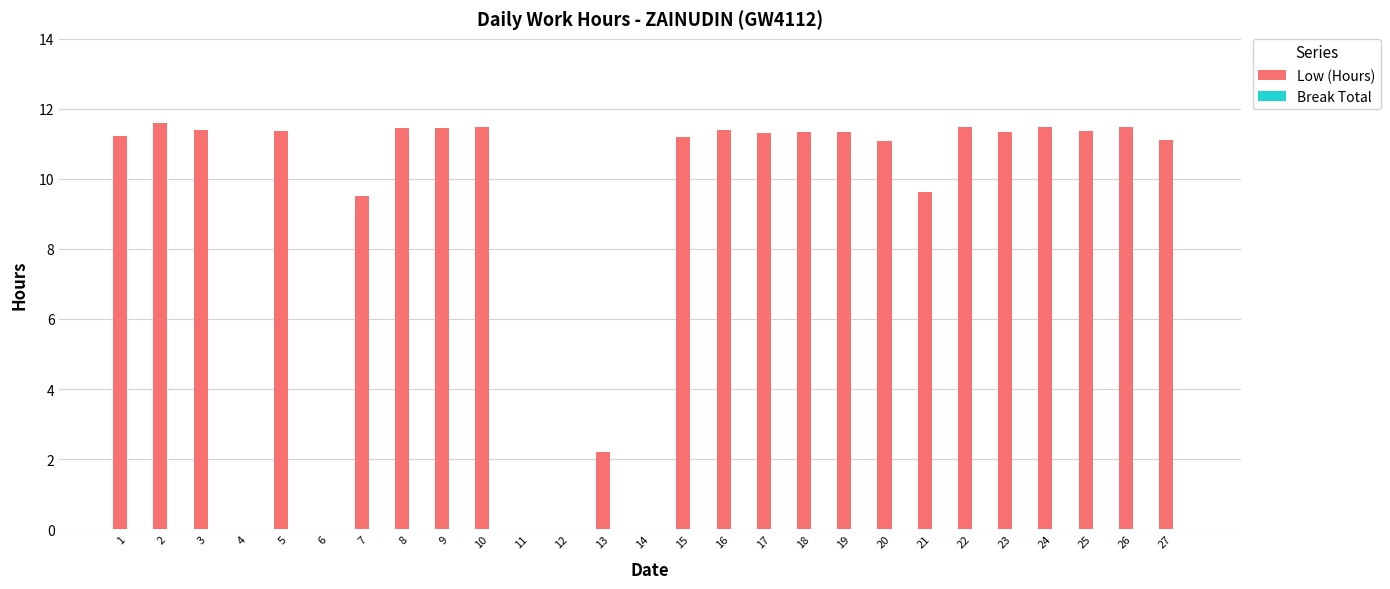

How many data points does each series have?

27